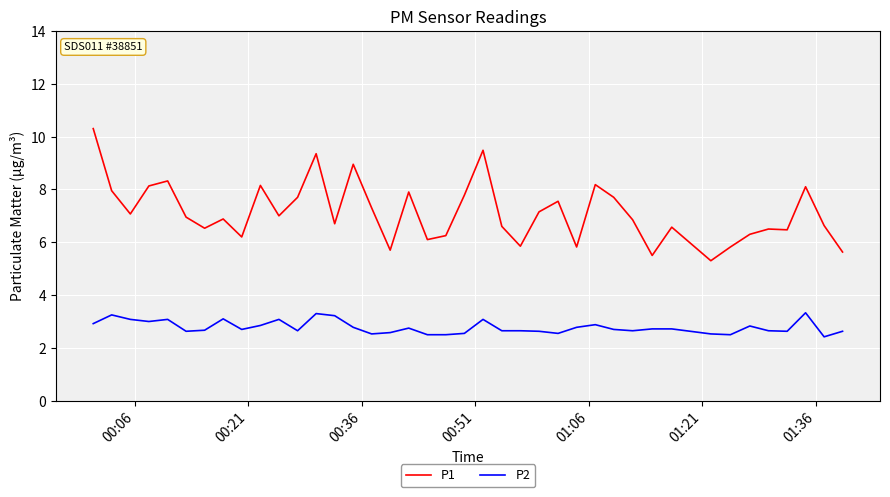

Which series has the largest range (max minus min)?

P1